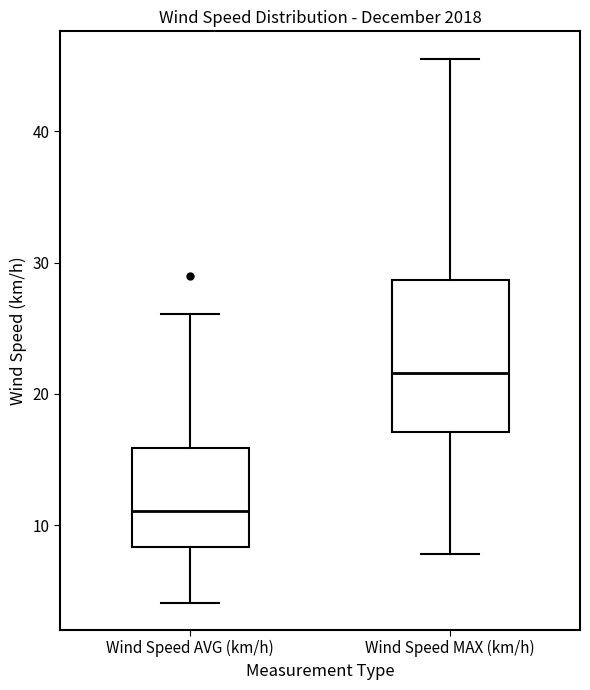

Comparing the boxes themselves (not the whiskers), which one is the tallest?

Wind Speed MAX (km/h)